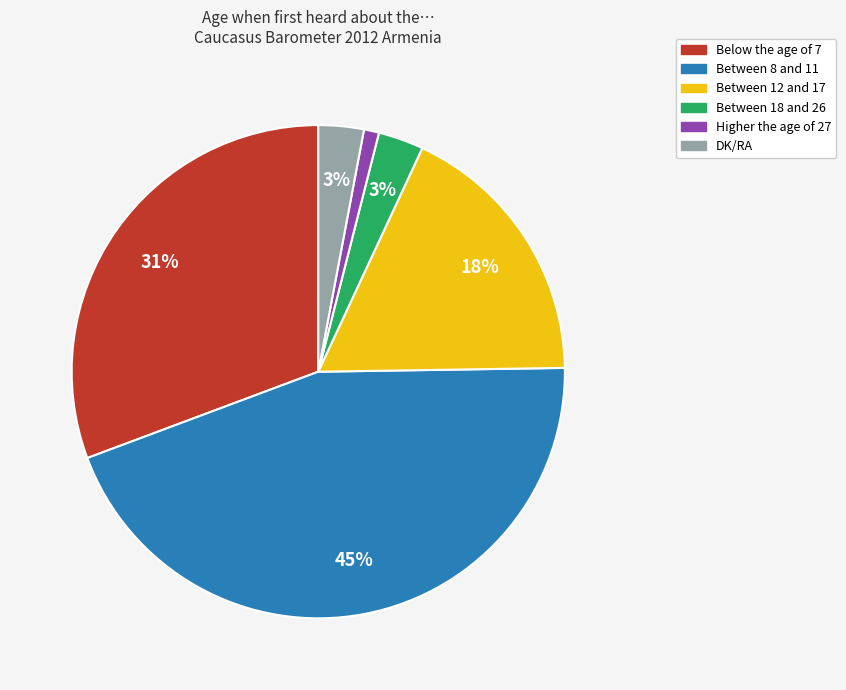

To the nearest percent, what is the average slice percentage?

17%